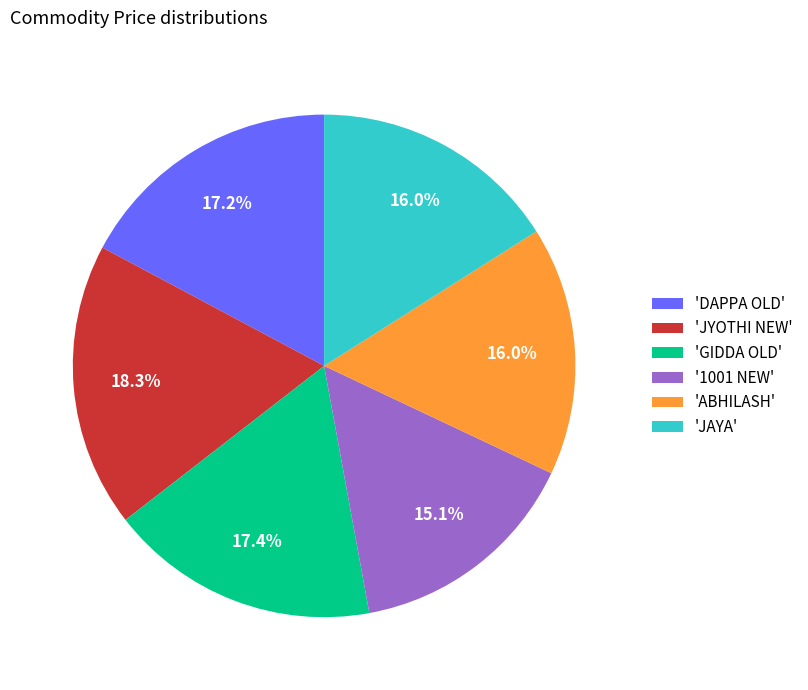

What is the ratio of the value at 'JYOTHI NEW' to the value at 'ABHILASH'?

1.1